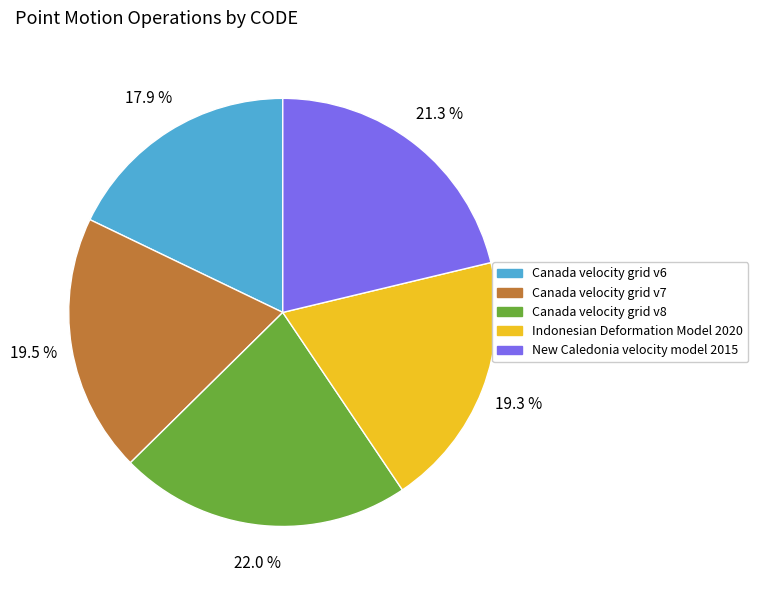

To the nearest percent, what portion does Canada velocity grid v6 represent?

18%